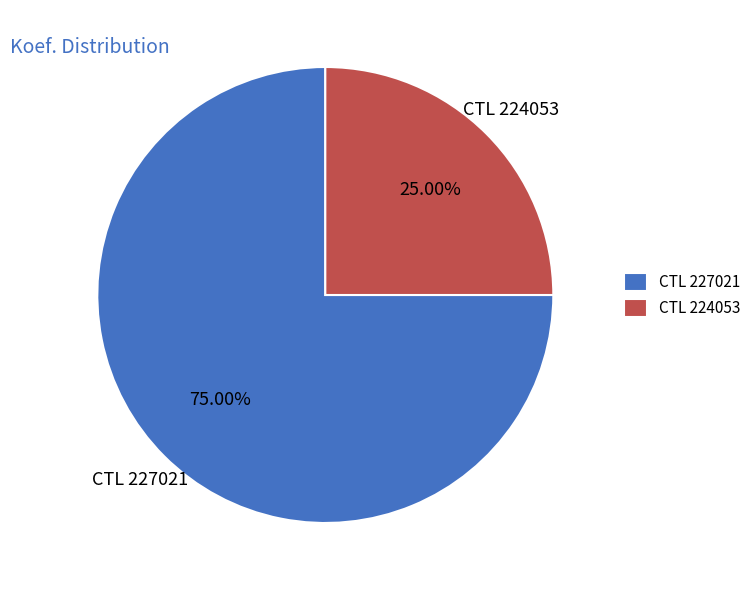

Which has a higher value, CTL 224053 or CTL 227021?

CTL 227021